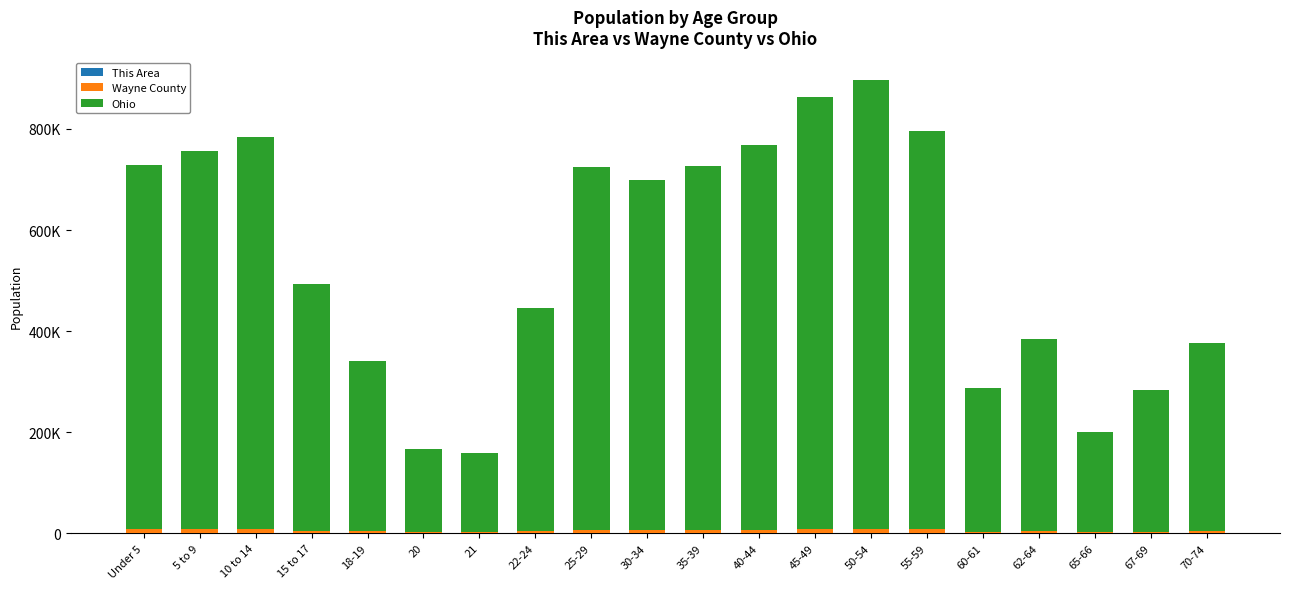

At which category is the sum across all series the highest?

50-54